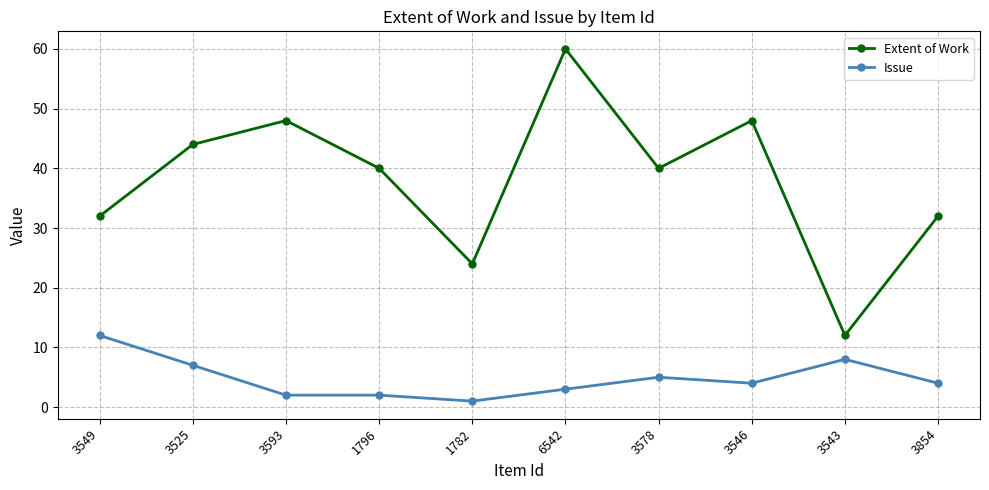

Rank the series by their maximum value, from lowest to highest.

Issue, Extent of Work